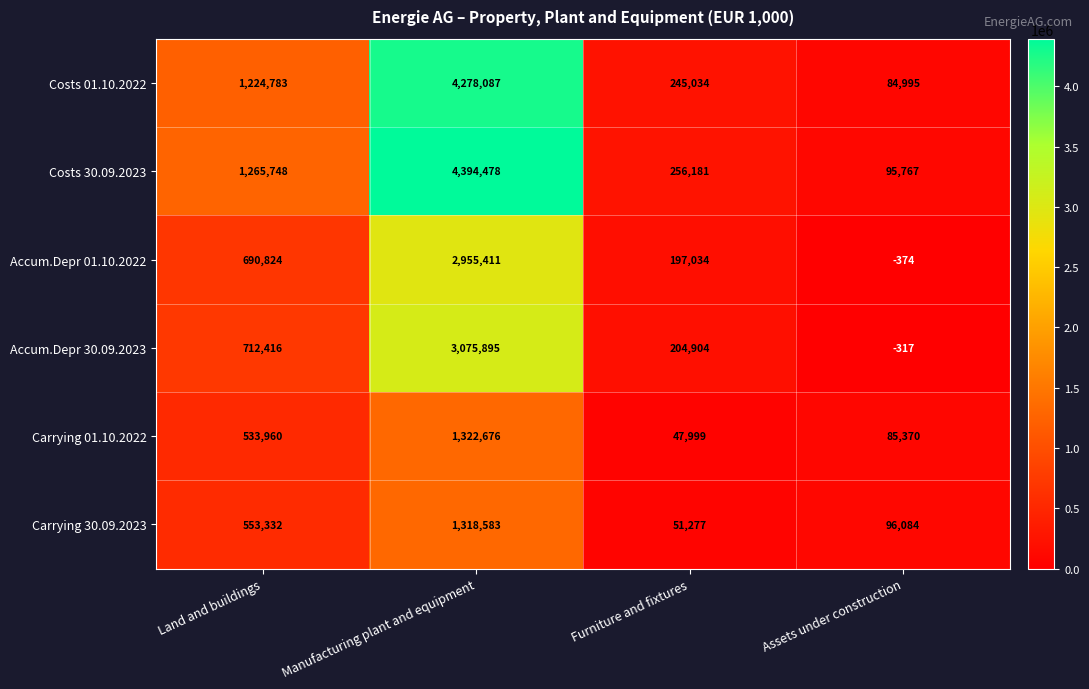

Which category has the lowest value across all series?

Assets under construction